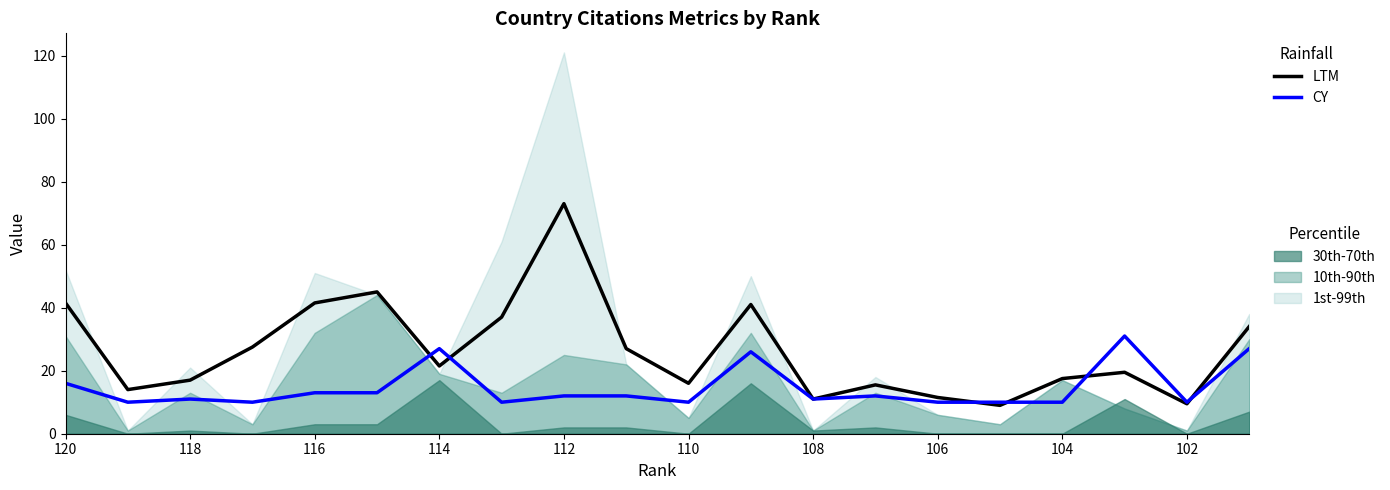

Is the value of CY at 110 greater than the value of LTM at 12?

Yes